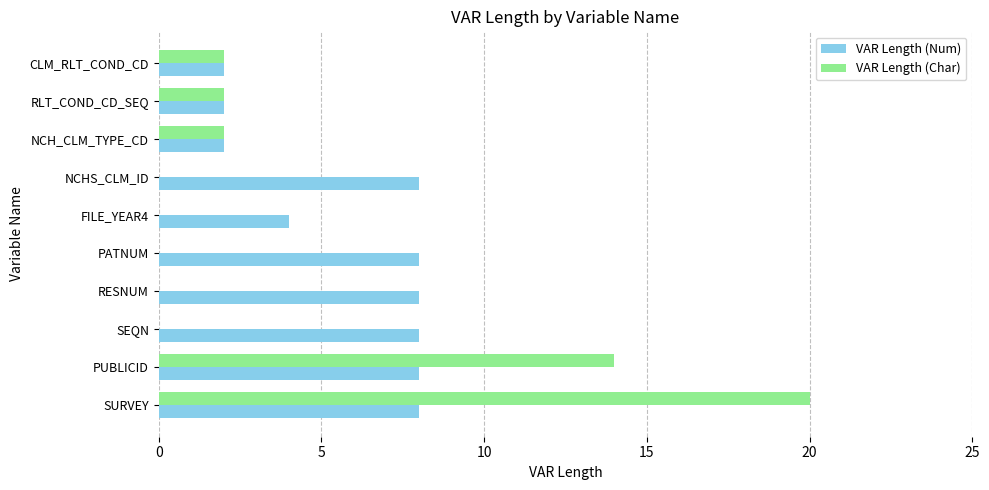

What is the sum of all VAR Length (Char) values?

40